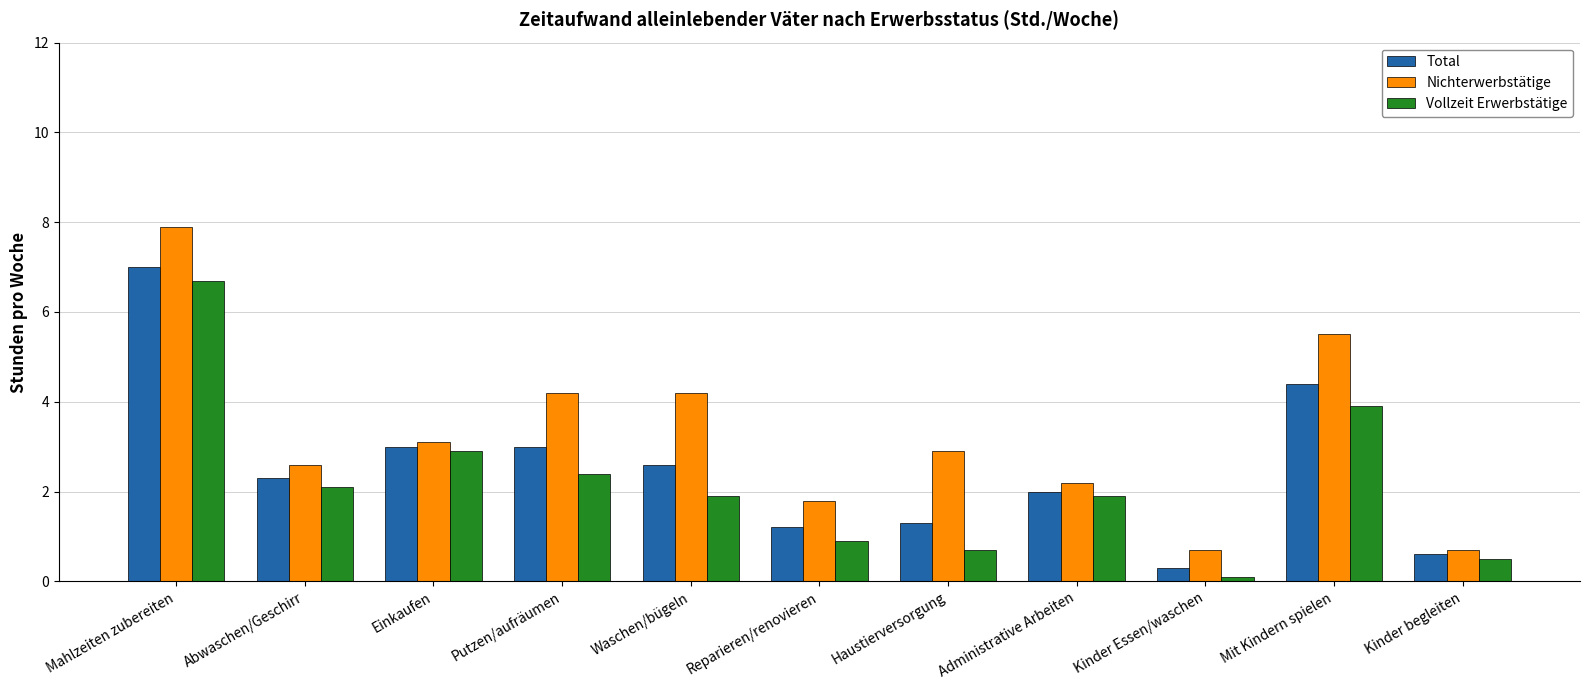

What is the average value of the Total series?

2.5